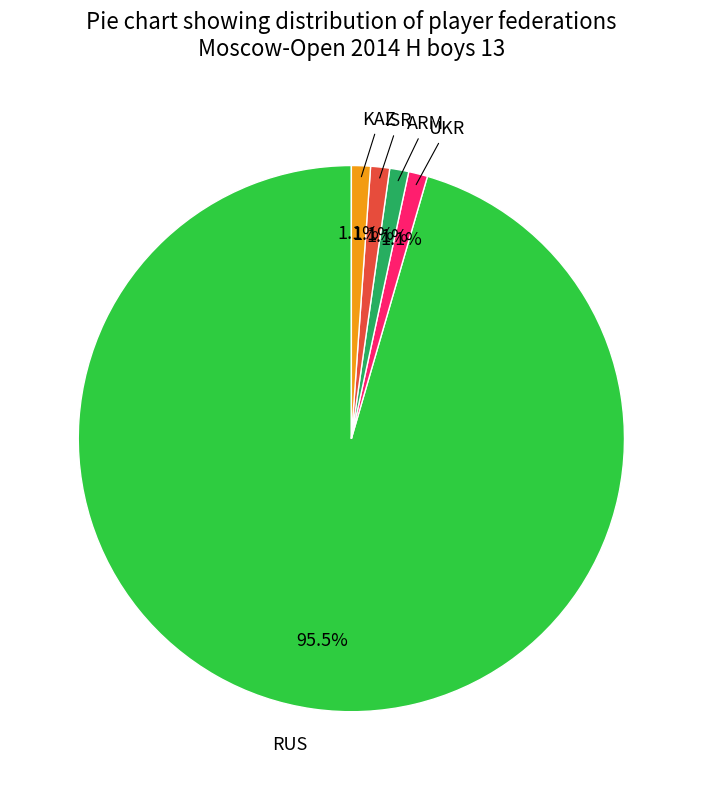

Is there a majority slice in this chart?

Yes